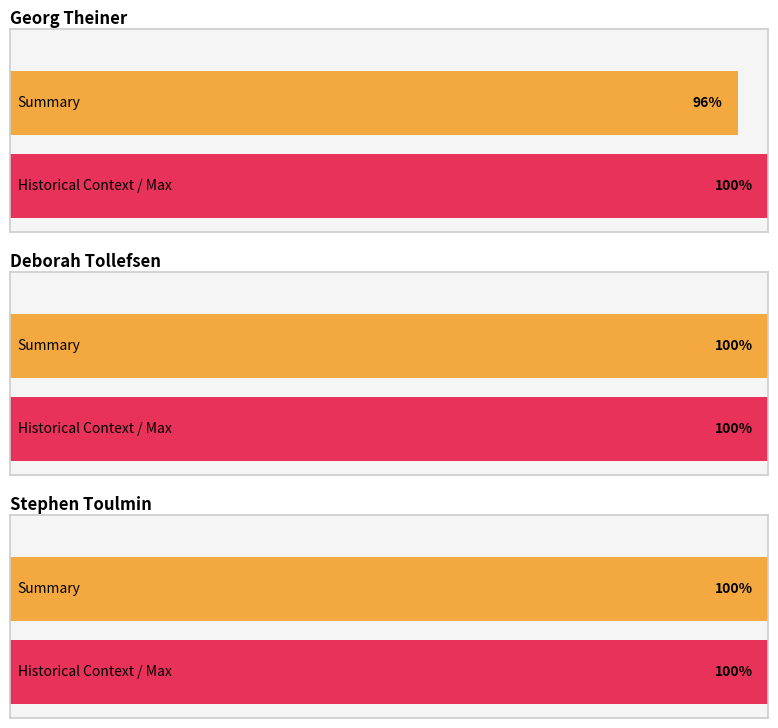

At which category is the sum across all series the highest?

Deborah Tollefsen